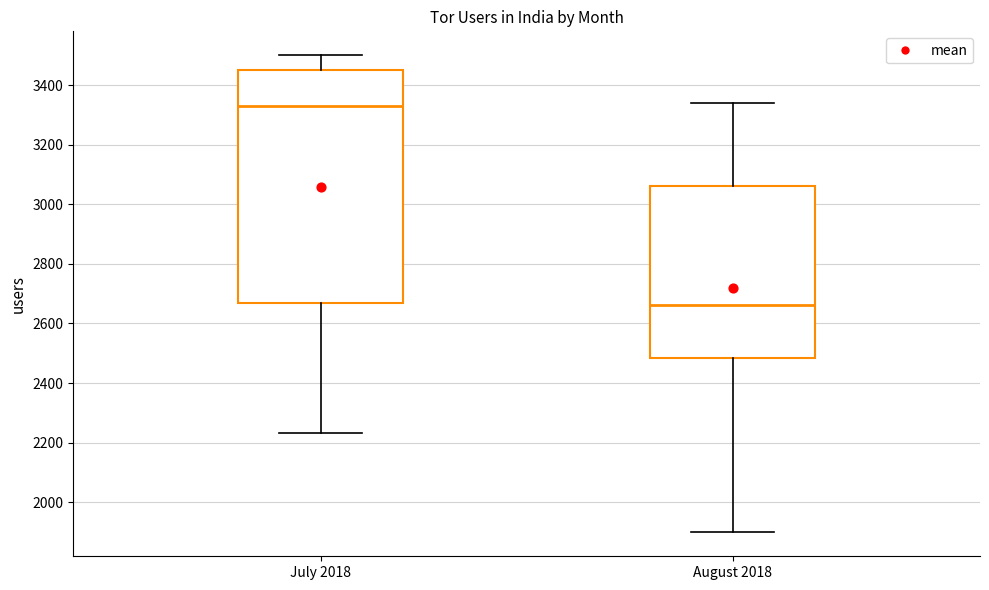

Where does the median line of the box for August 2018 sit on the y-axis? The values are not printed on the chart, so give them approximately, as read against the axis.

2660